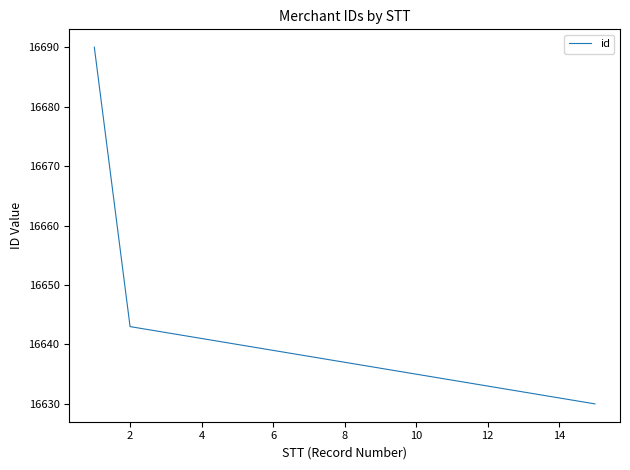

What is the average value?

16640